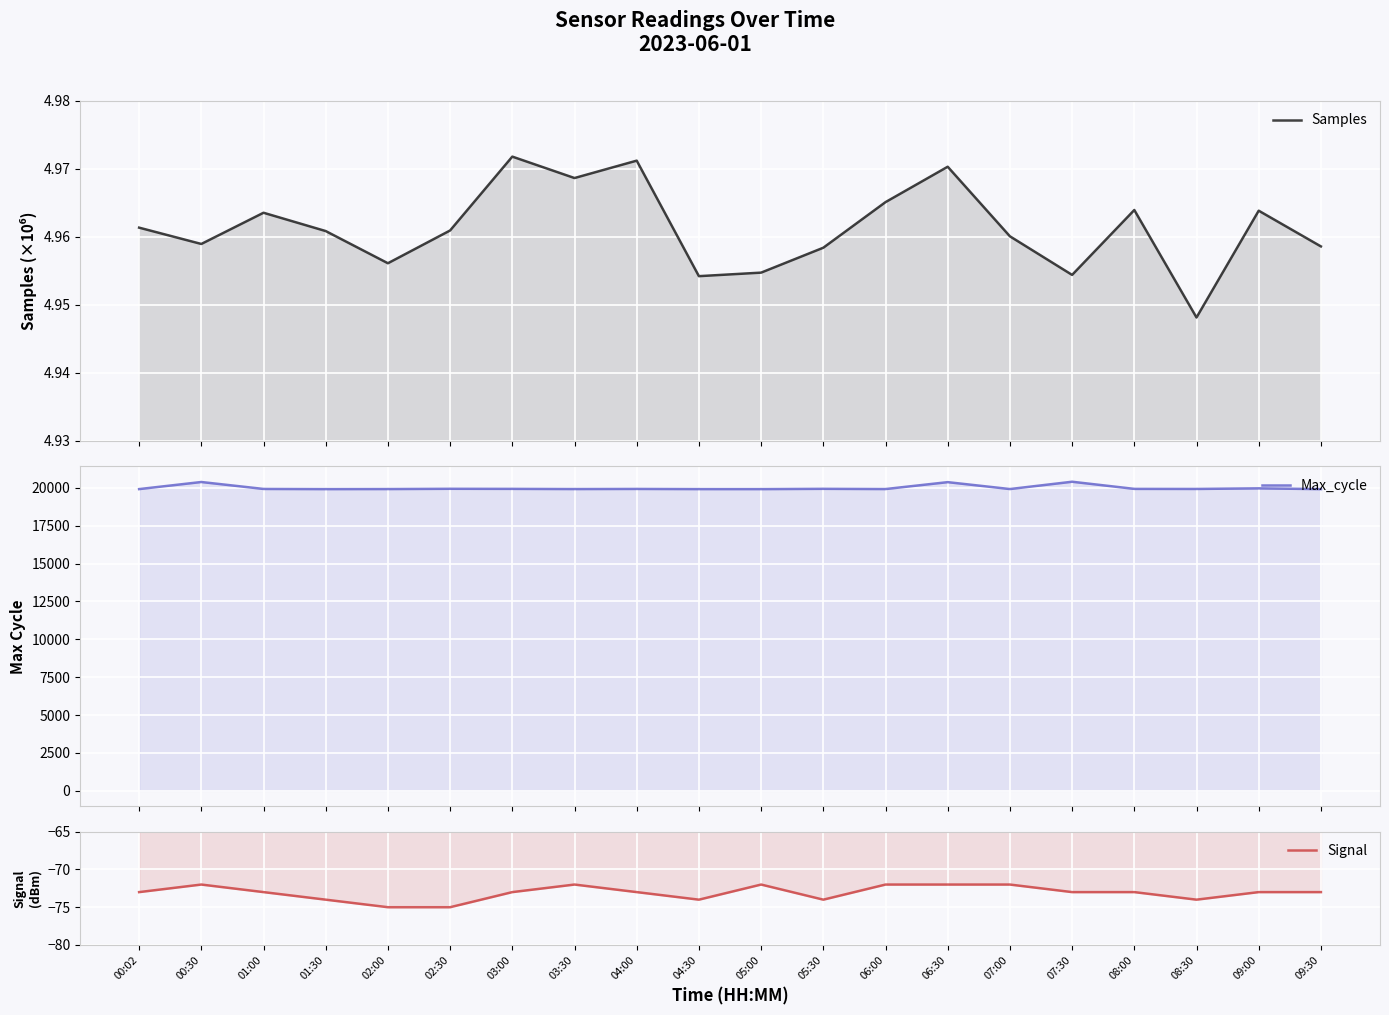

How many data points does each series have?

20